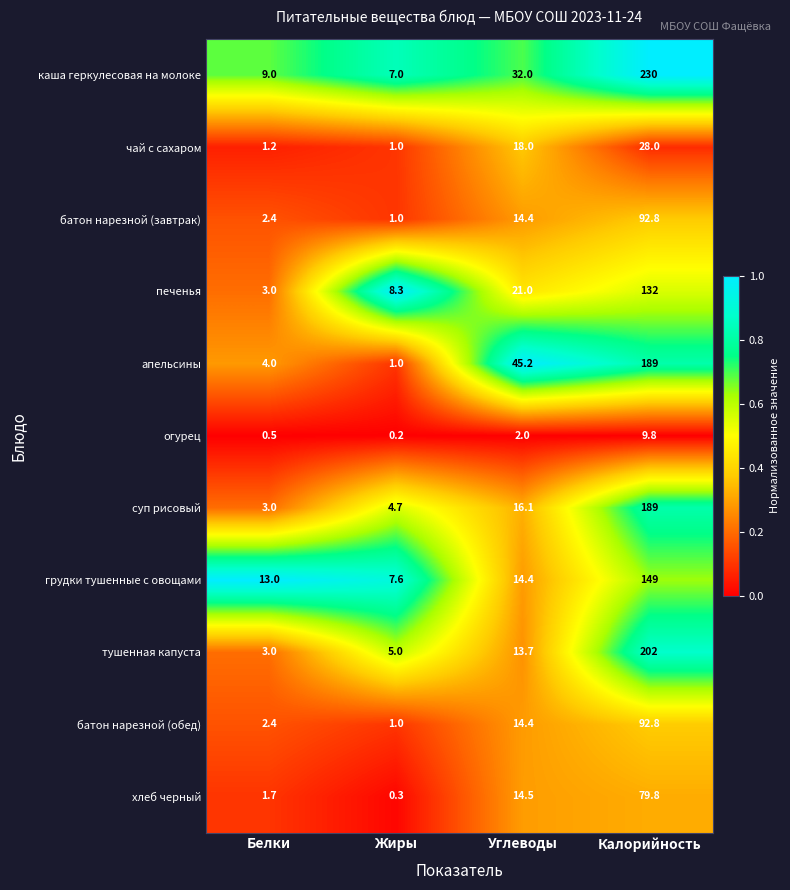

At which label is каша геркулесовая на молоке closest to 118?

Углеводы